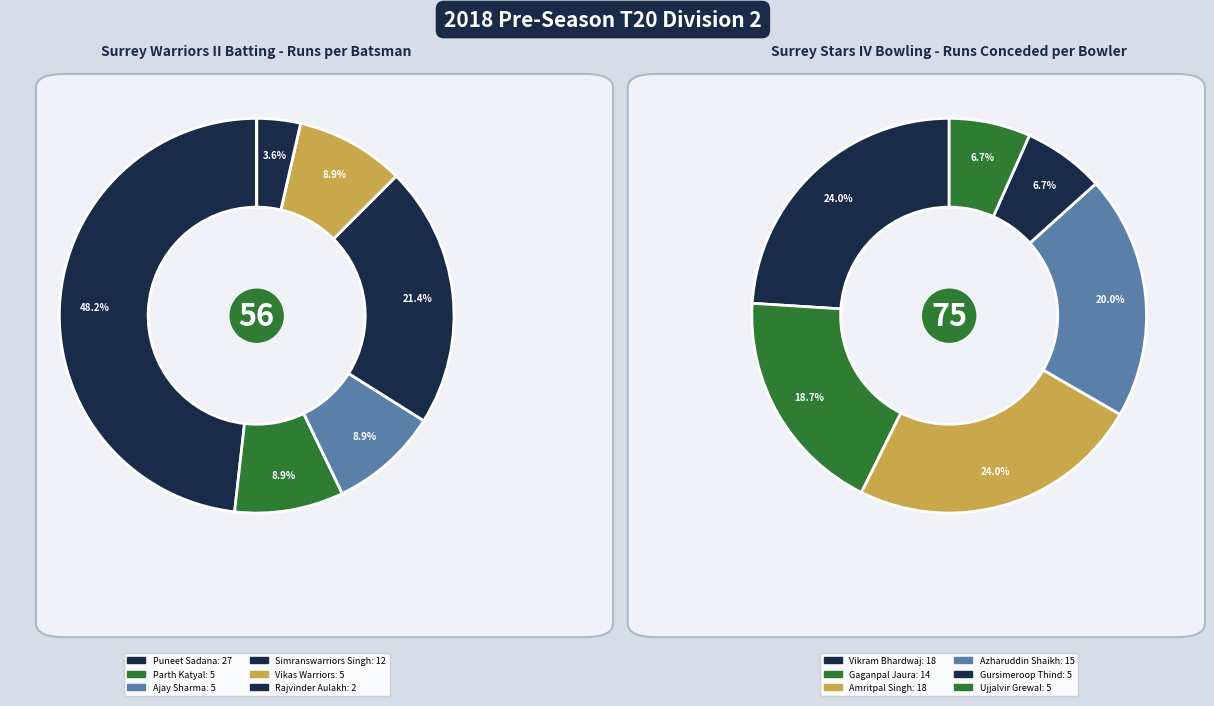

Which category has the biggest portion of the pie?

Puneet Sadana